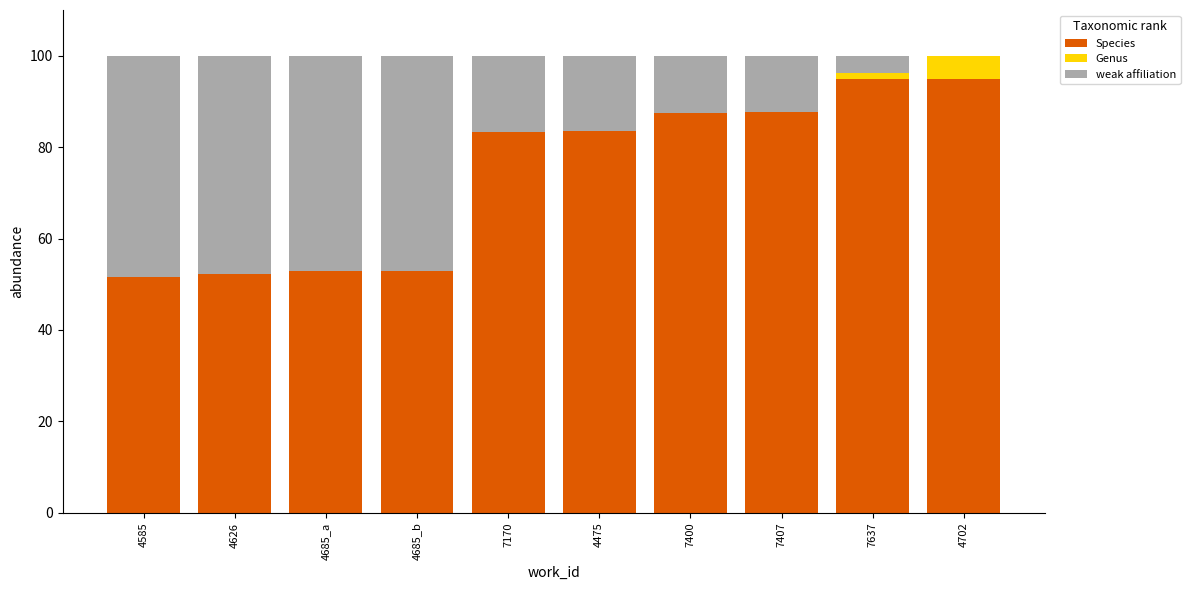

What is the sum of all Species values?

741.3